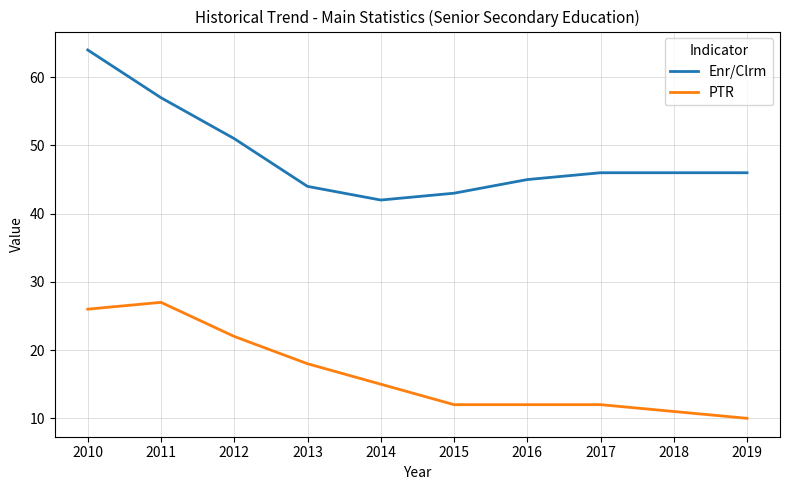

Count the number of categories in the chart.

10